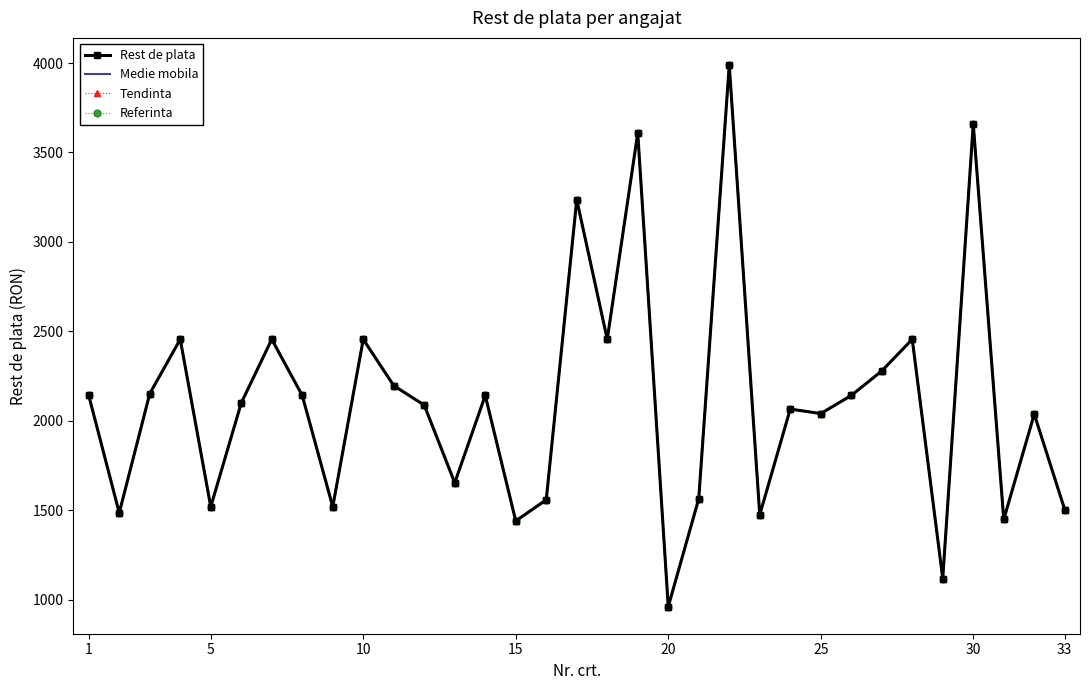

True or false: Medie mobila and Referinta intersect in this chart.

False